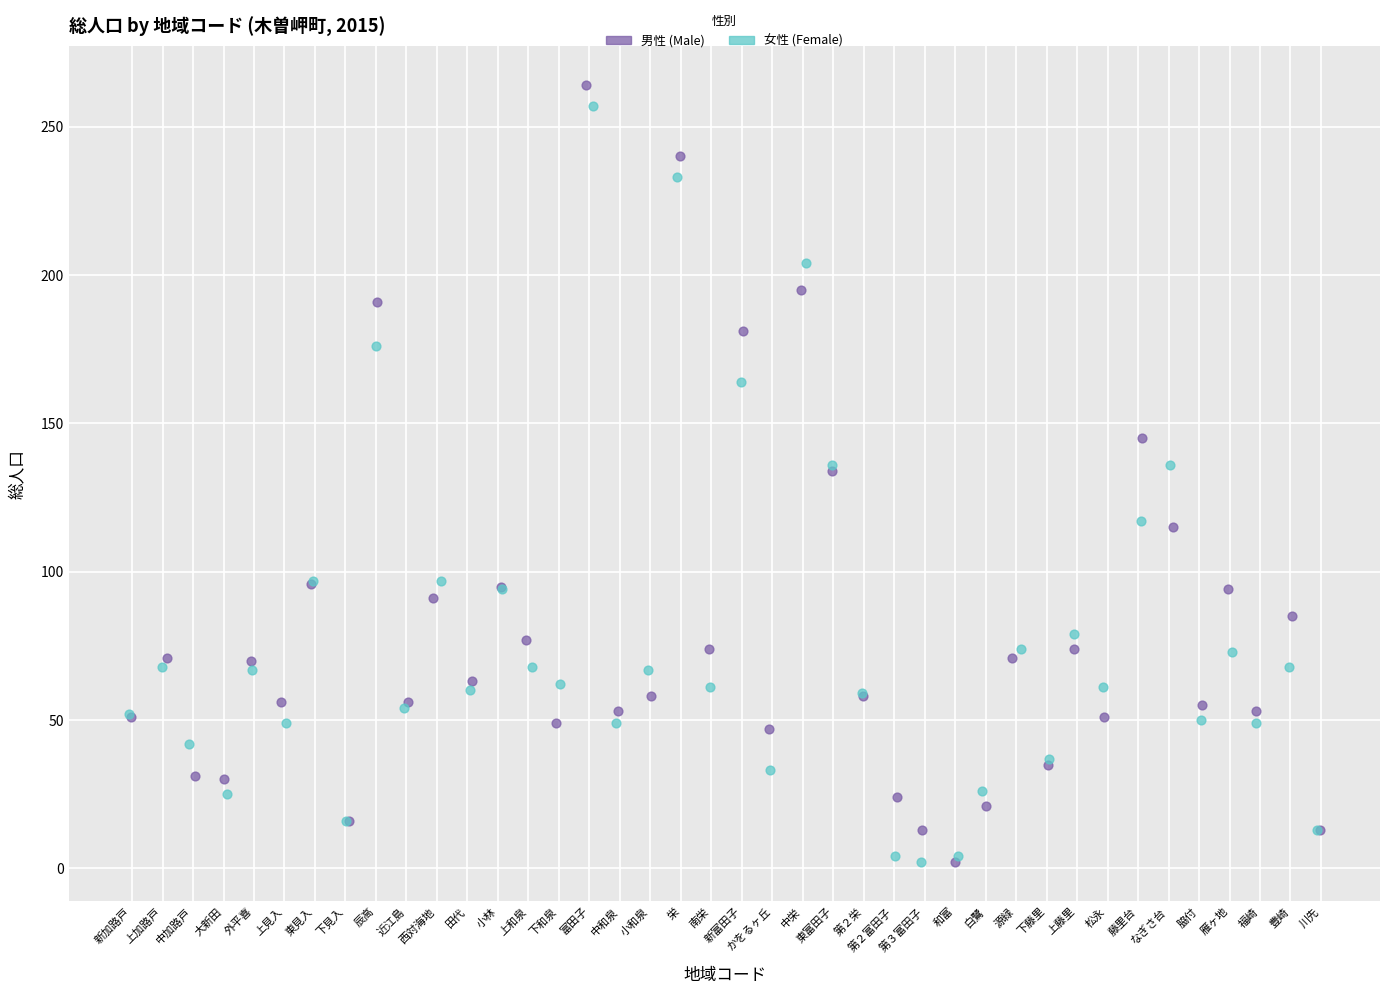

What are all the series names shown in the legend?

男性 (Male), 女性 (Female)